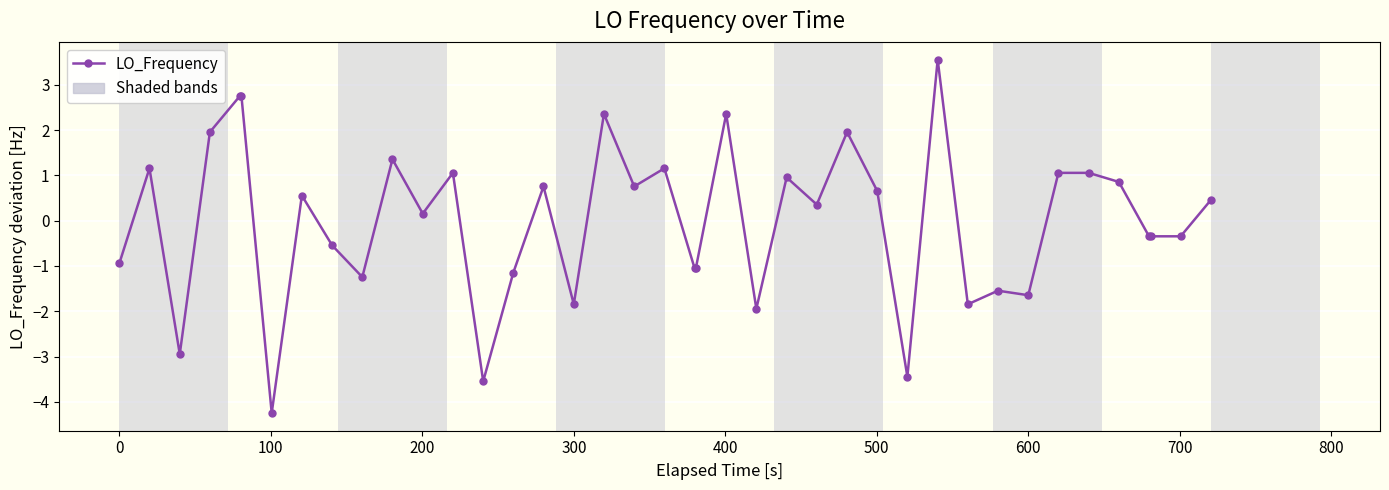

What is the value of the 27th point from the left?

2.0